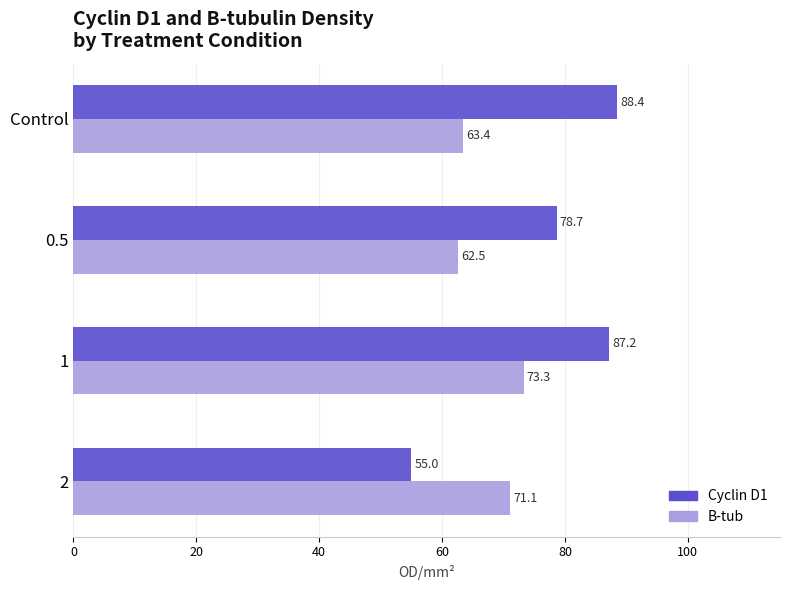

At which label is Cyclin D1 closest to 71?

0.5